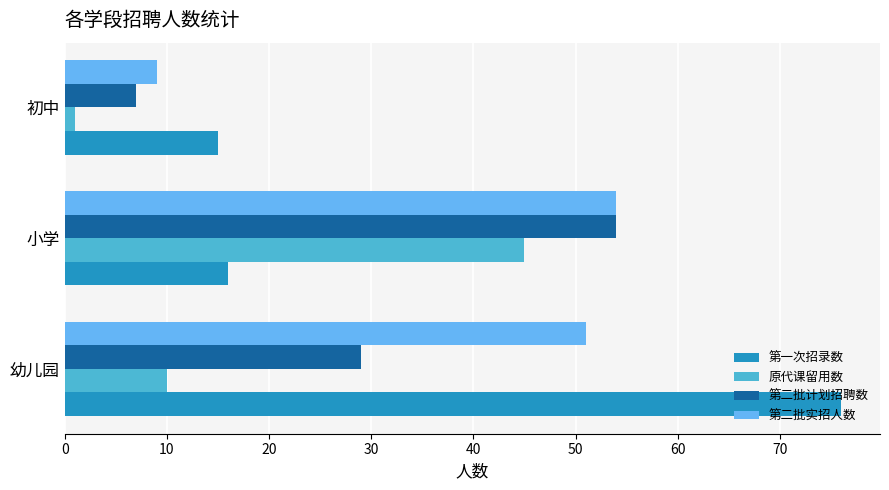

Which category has the lowest value in the 第二批计划招聘数 series?

初中